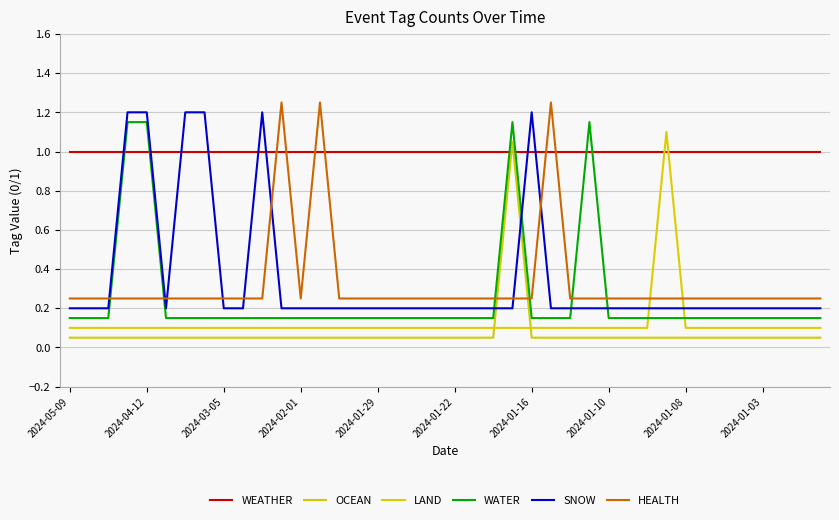

True or false: OCEAN has more than 1 points higher than both neighbors.

False